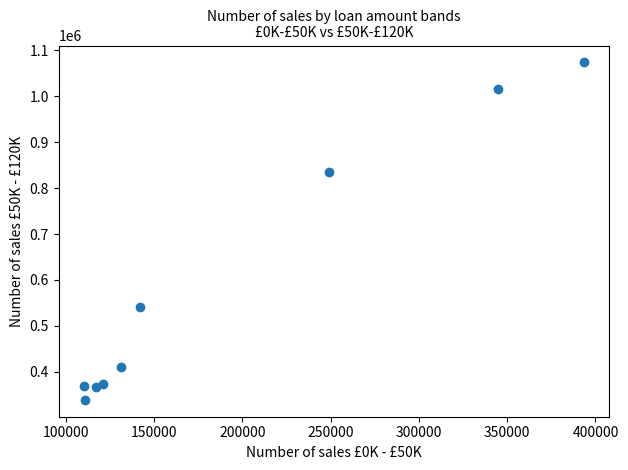

What Y value in the scatter plot is closest to 706277?

834868